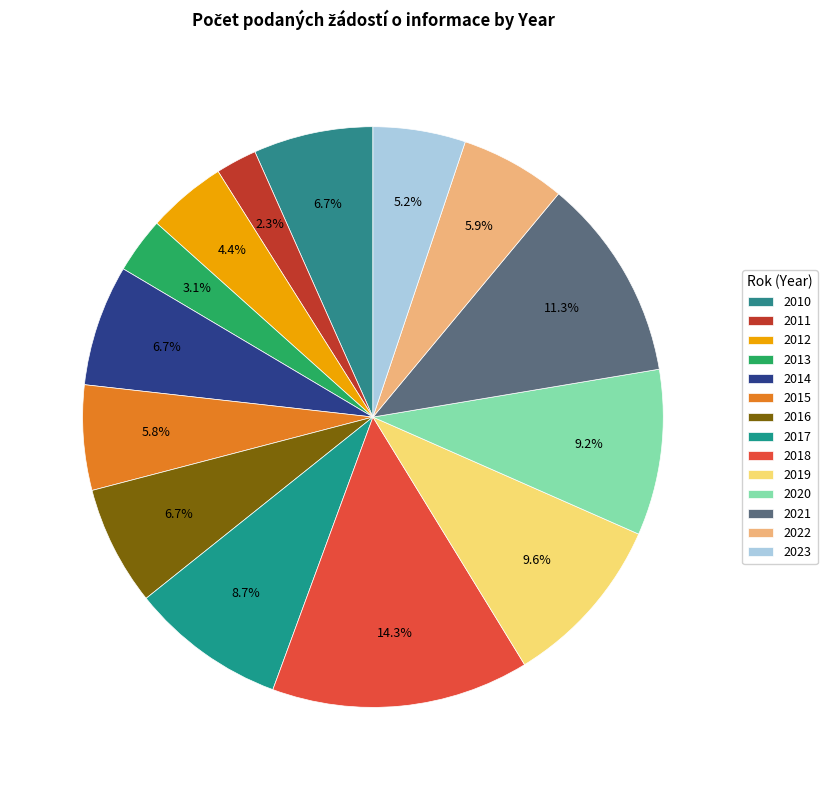

The 2016 slice represents 7% of the pie. True or false?

True